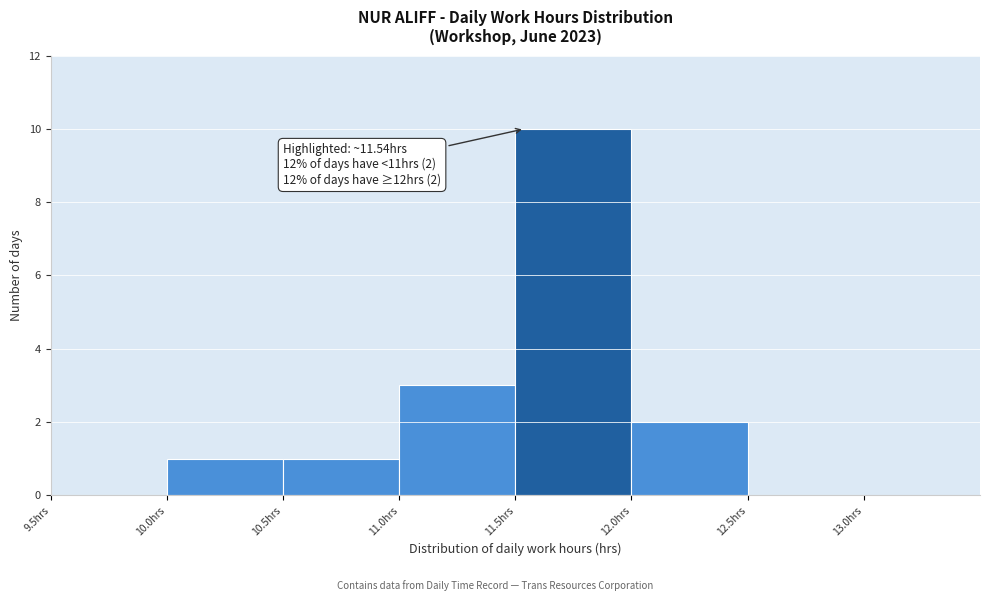

Which range on the x-axis has the tallest bar?

11.5 to 12.0